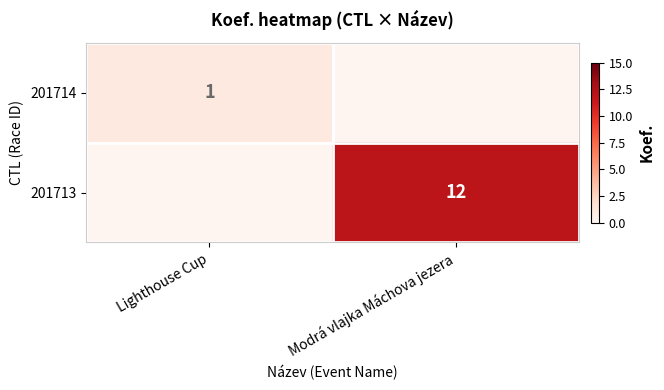

Is it true that 201714 equals 1 at Lighthouse Cup?

True